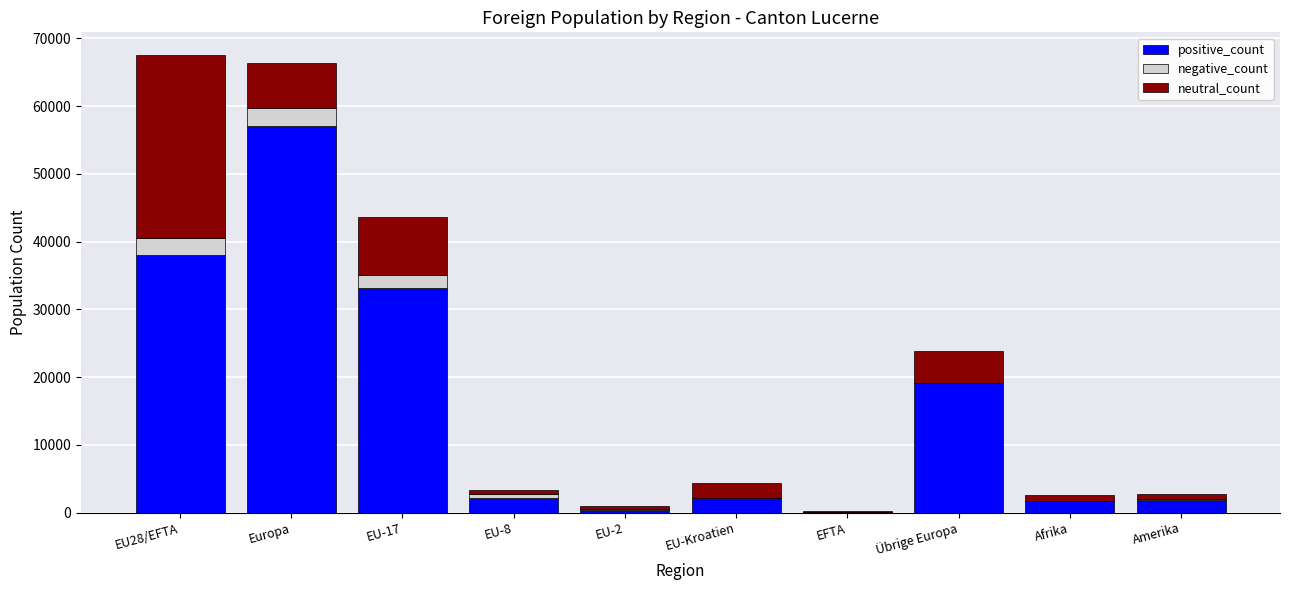

What is the maximum value for positive_count?

57091